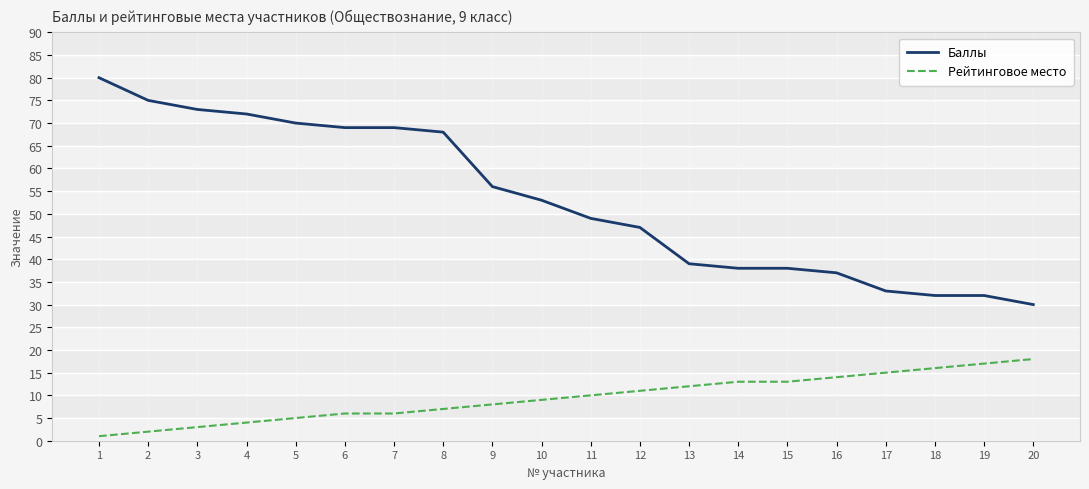

What is the lowest value of the Баллы series?

30